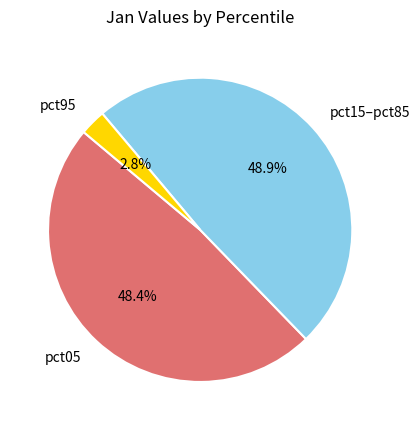

Is there any slice that represents more than half of the pie?

No